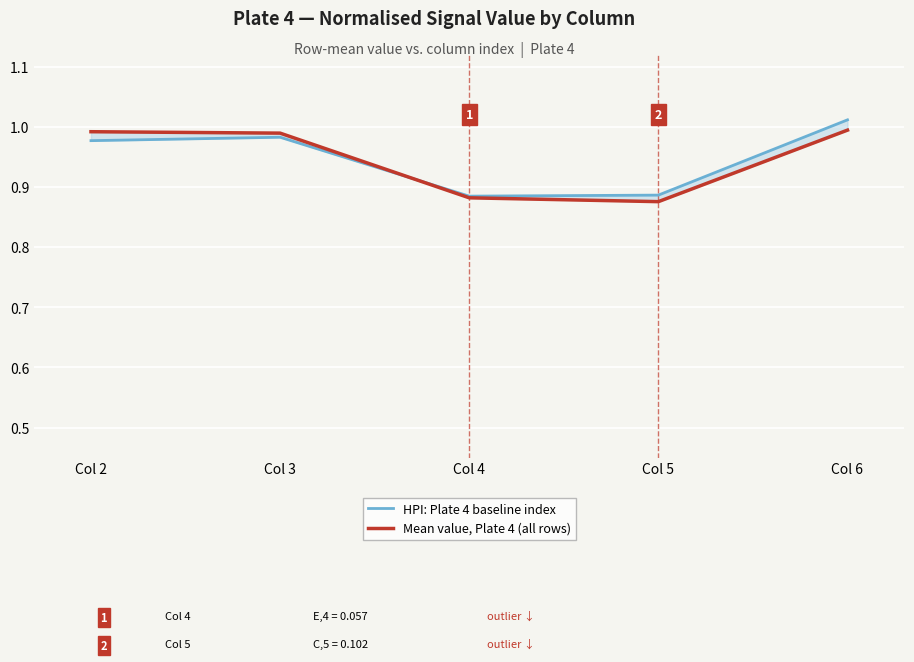

At which label does HPI: Plate 4 baseline index reach its peak?

Col 6